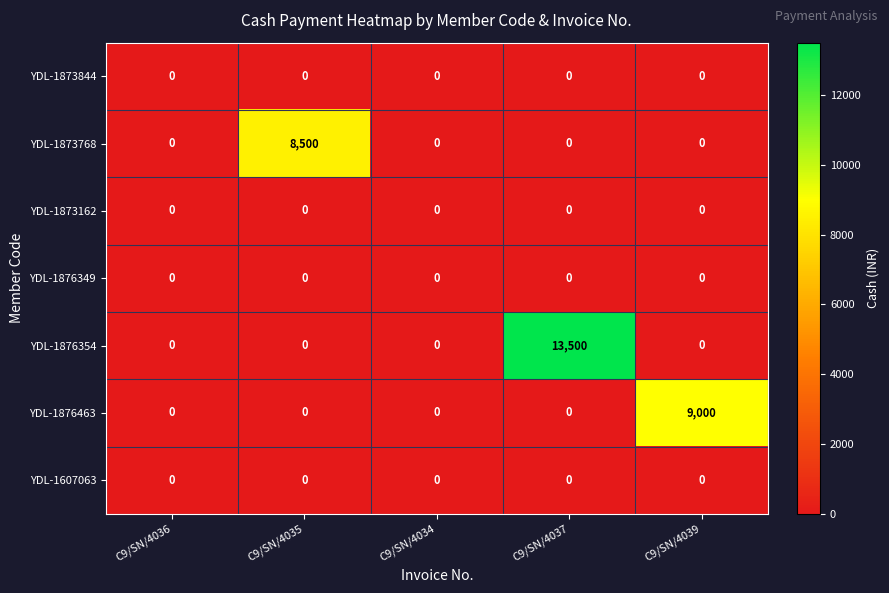

At which category is the sum across all series the highest?

C9/SN/4037